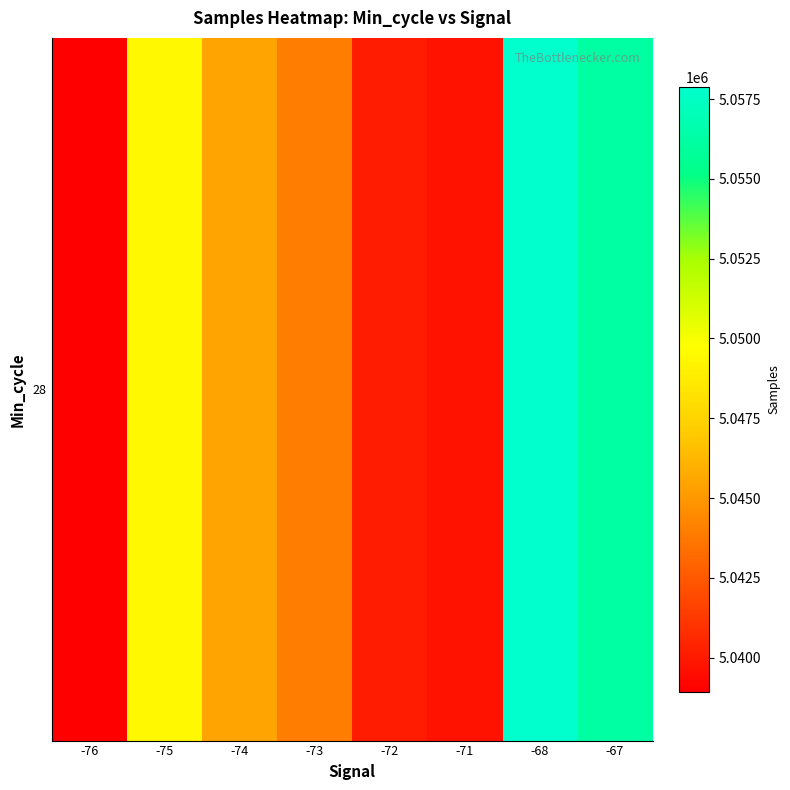

List the labels in order of value, smallest first.

-76, -71, -72, -73, -74, -75, -67, -68